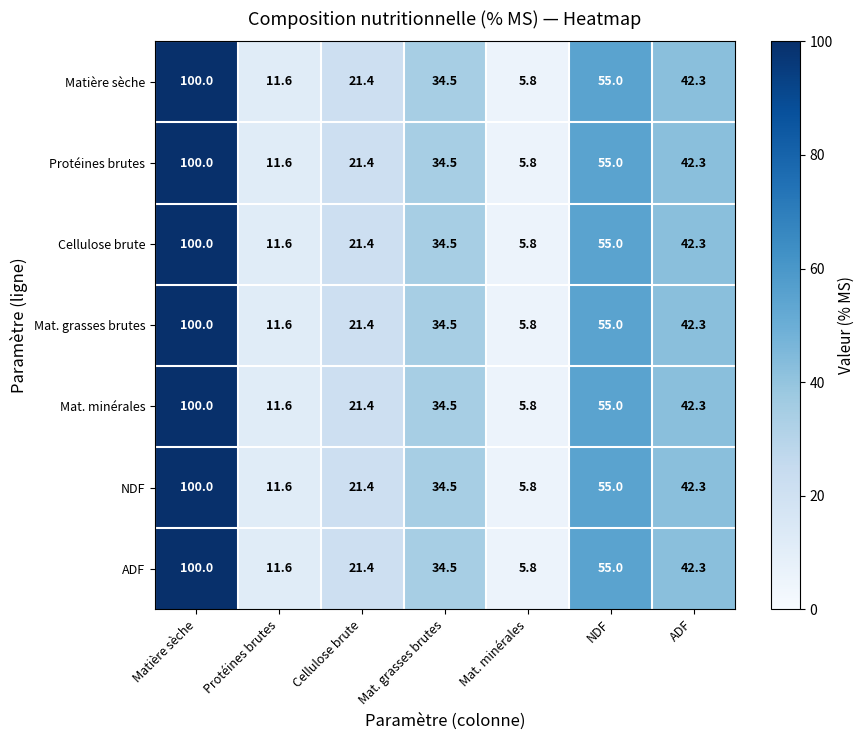

Which category has the highest value in the NDF series?

Matière sèche